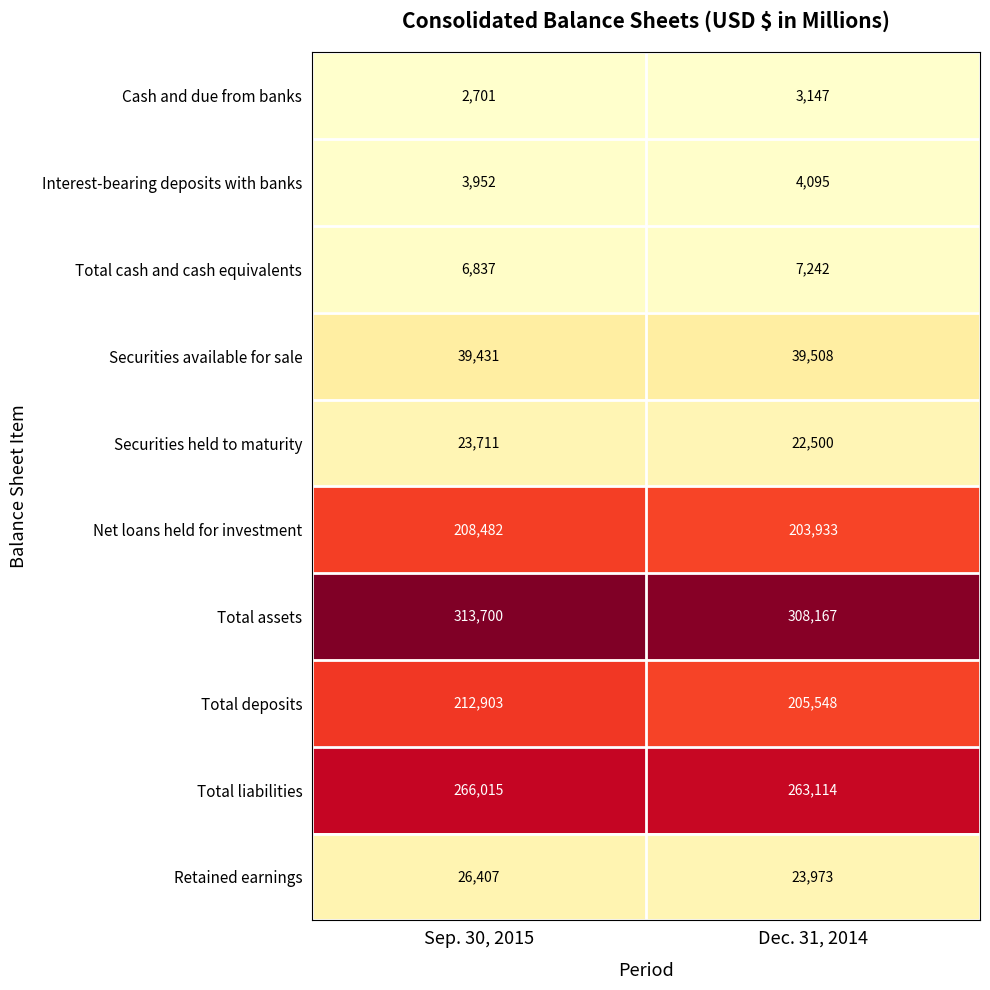

What is the greatest value displayed?

313700